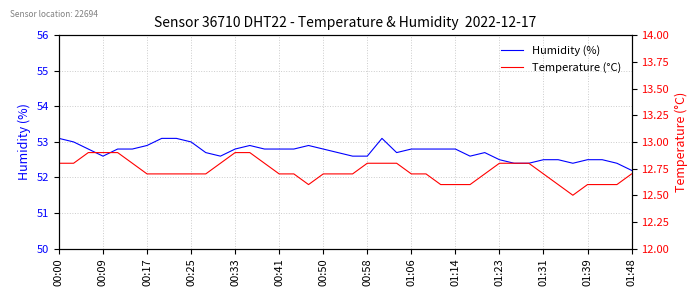

What is the highest value of the Humidity (%) series?

53.1